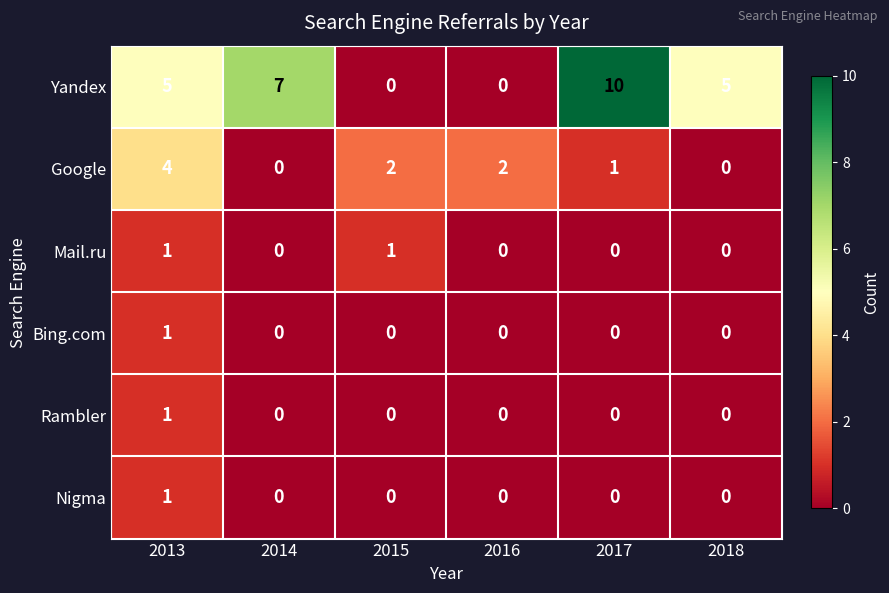

What is the total value across all series at 2015?

3